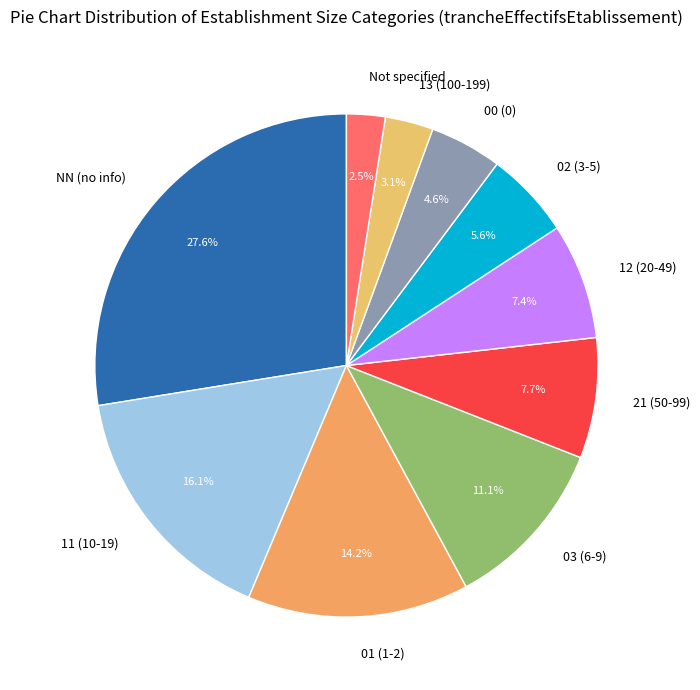

Which slice is the smallest?

Not specified